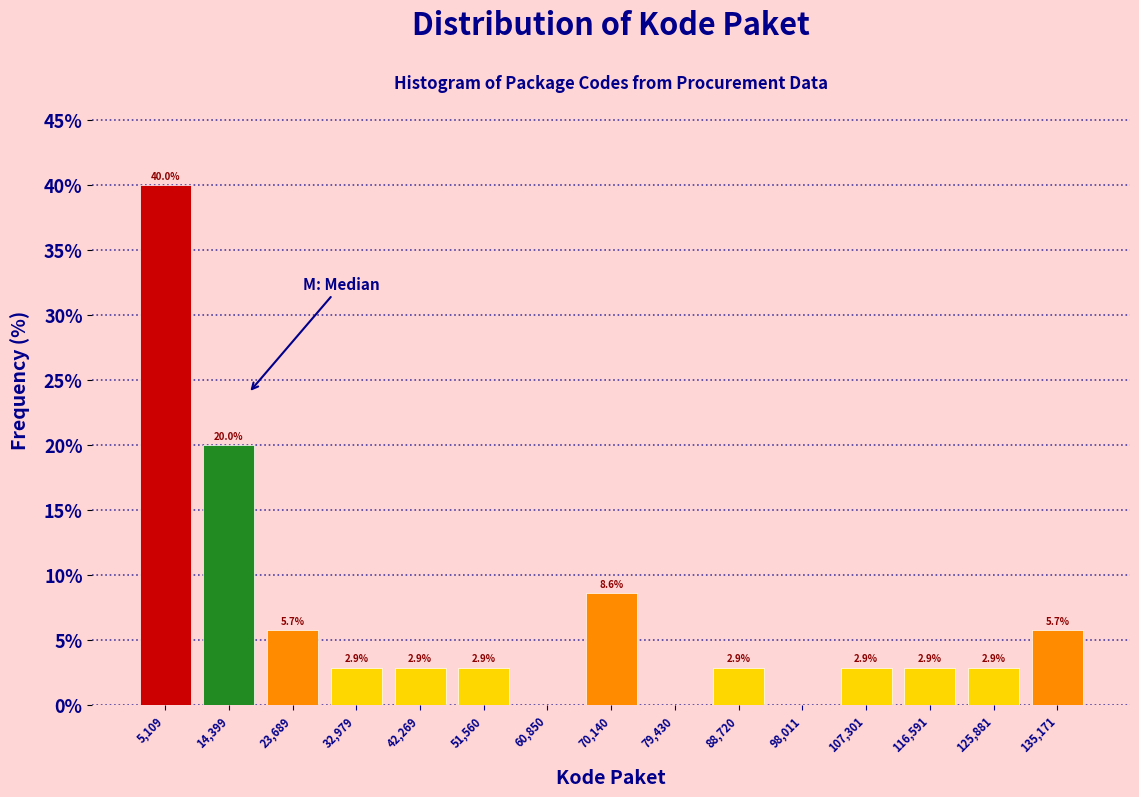

Over which range of the x-axis is the bar tallest?

0 to 10000